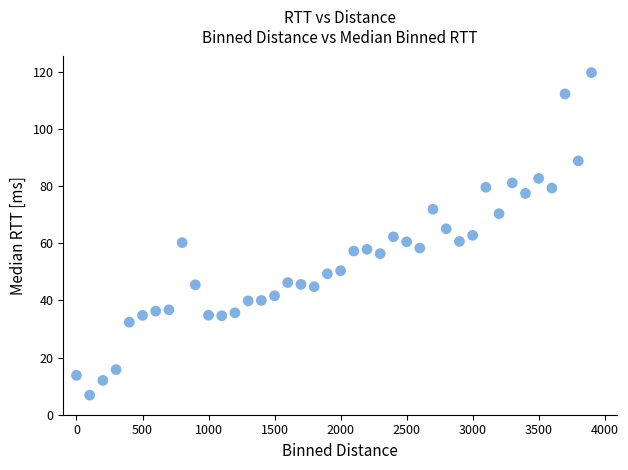

What is the range of Y values (max minus min)?

112.8